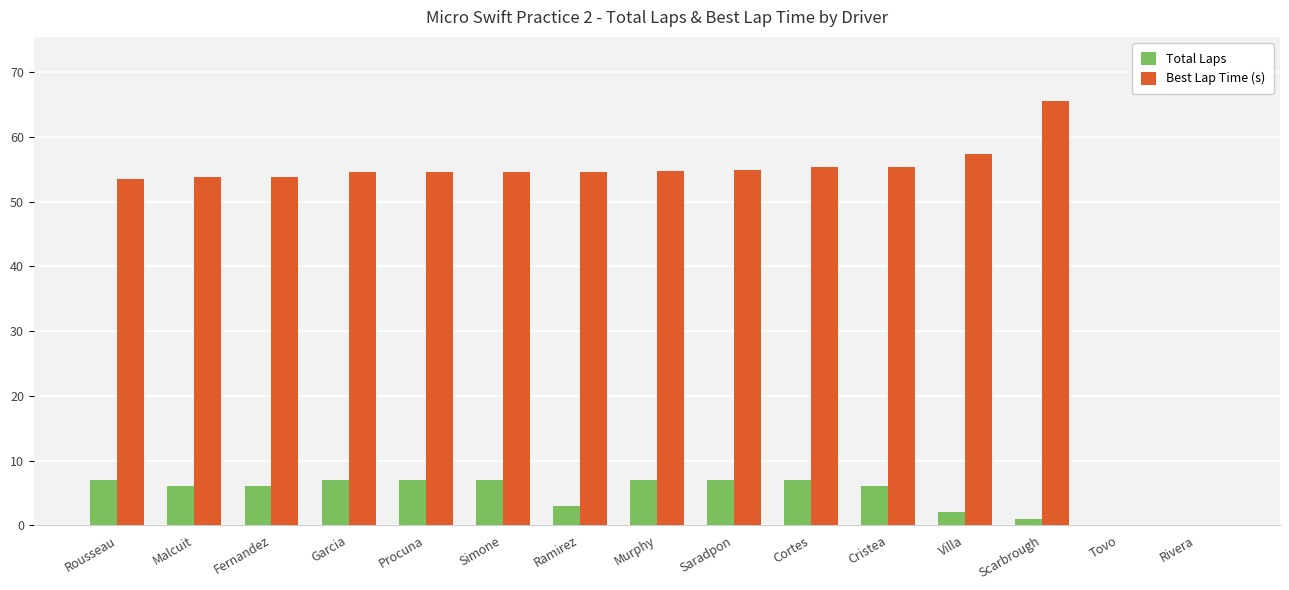

Which category has the highest value across all series?

Scarbrough